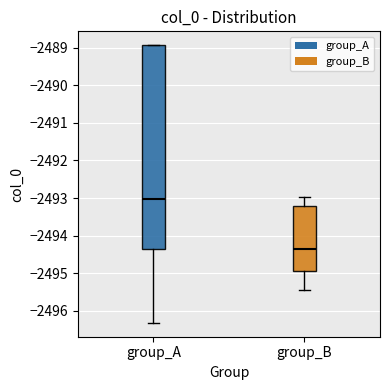

Which box's median line is the highest?

group_A